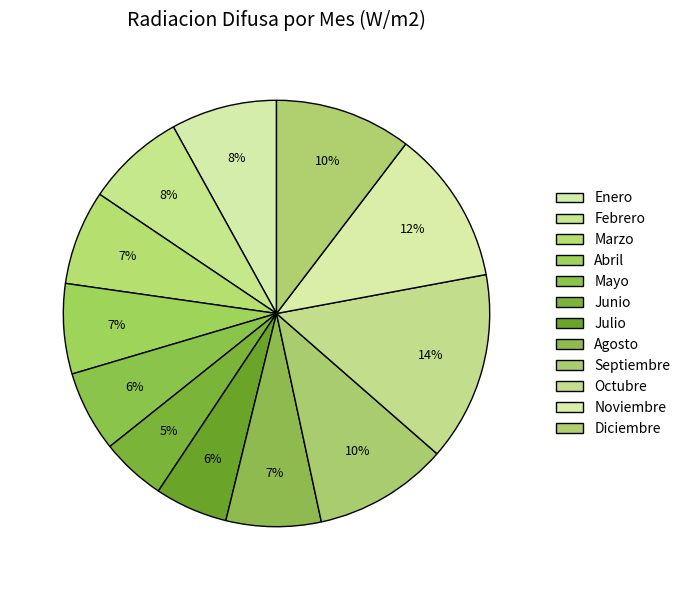

Count the number of slices in the pie.

12